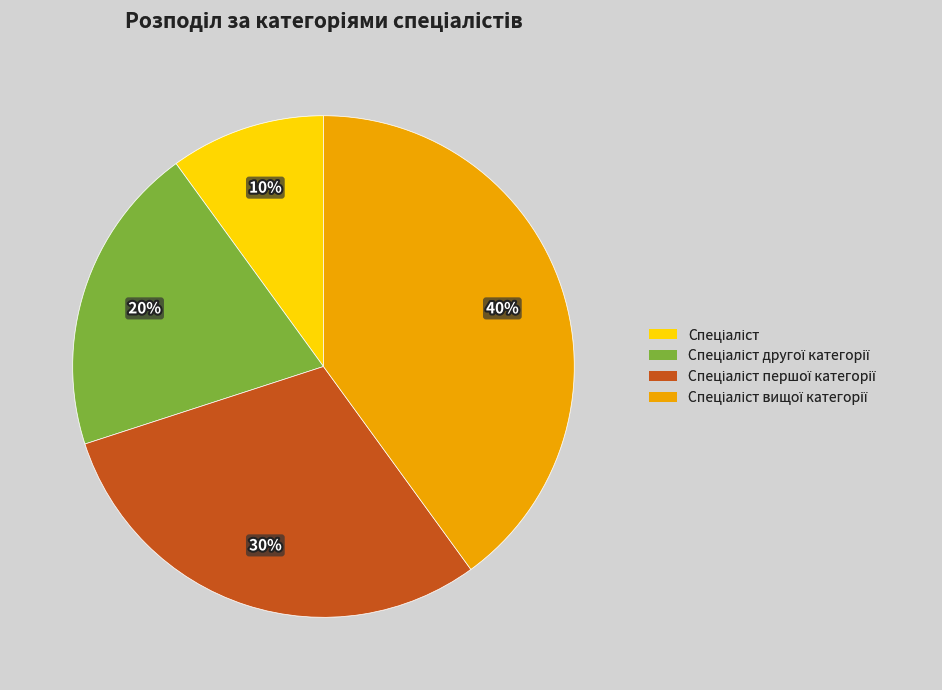

To the nearest percent, what is the difference between the largest and smallest slice percentages?

30%